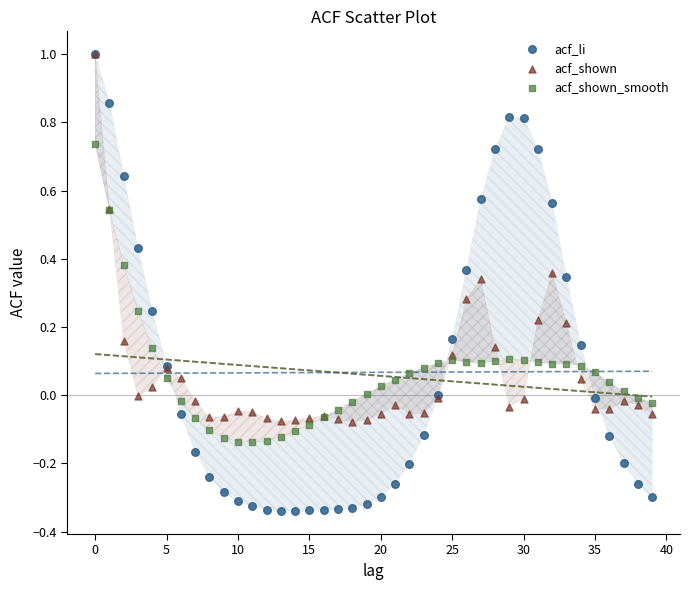

Which series reaches the minimum Y coordinate?

acf_li